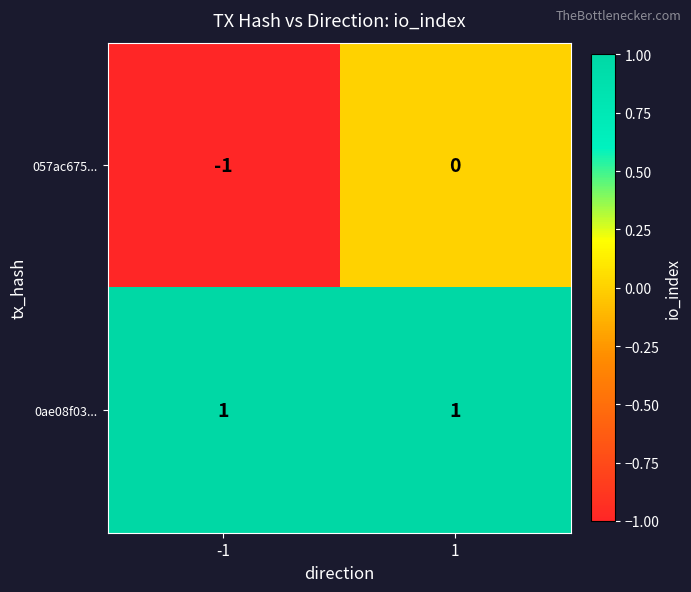

True or false: 0ae08f03... has a value of 1 at -1.

True